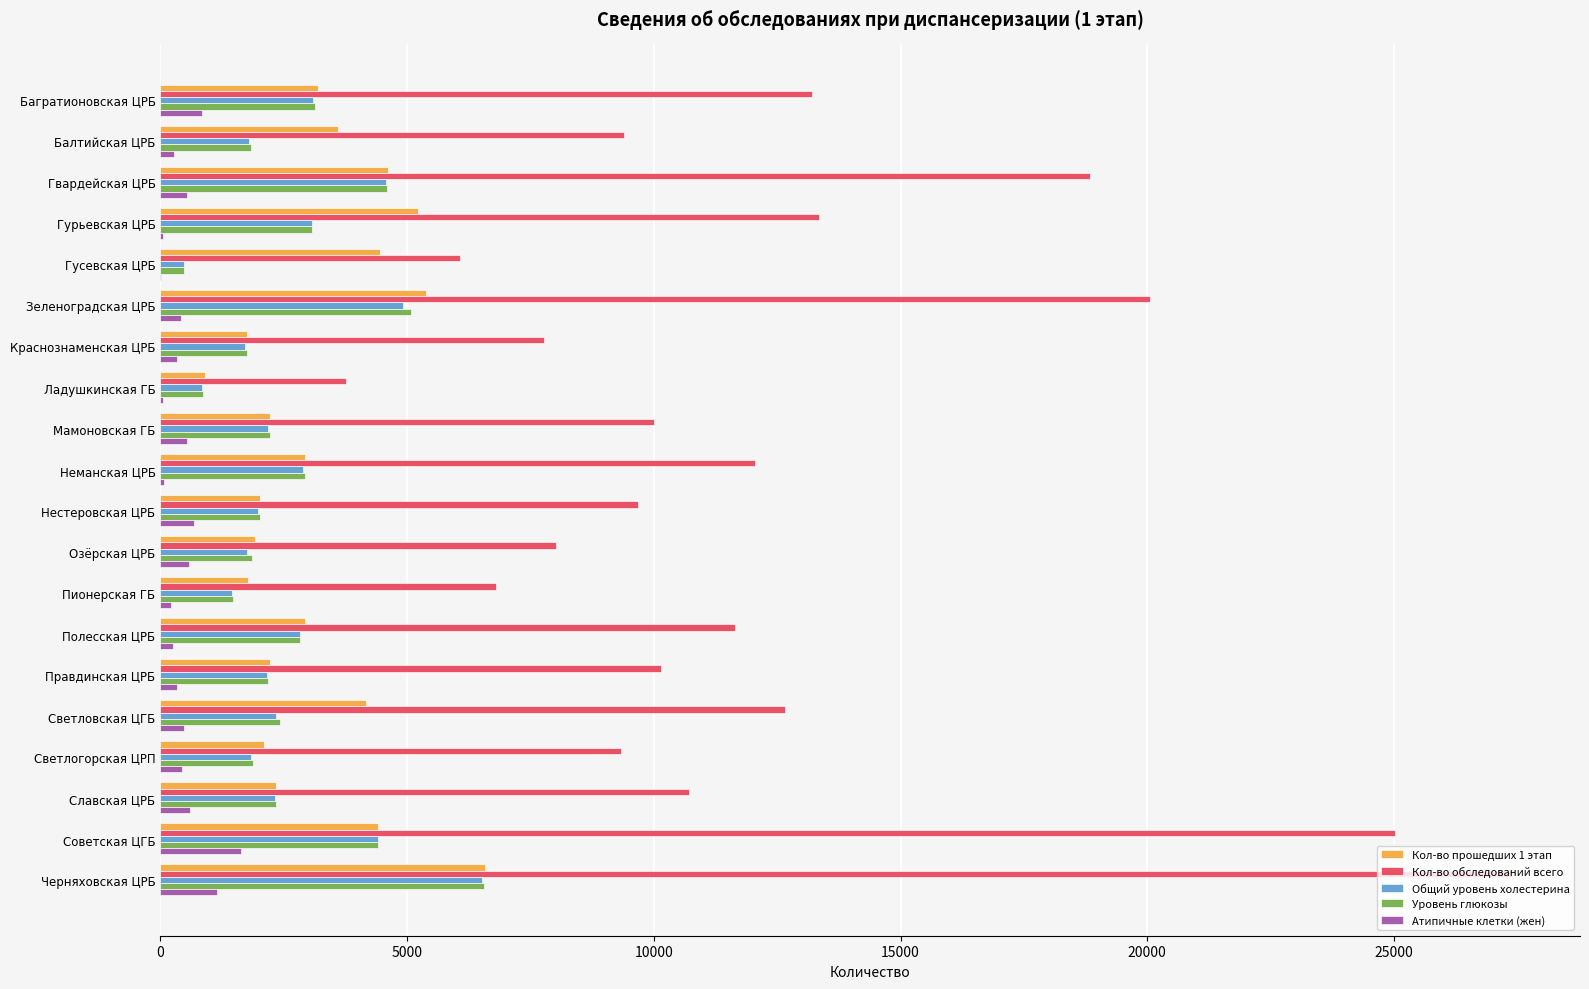

Which series has the largest total across all categories?

Кол-во обследований всего